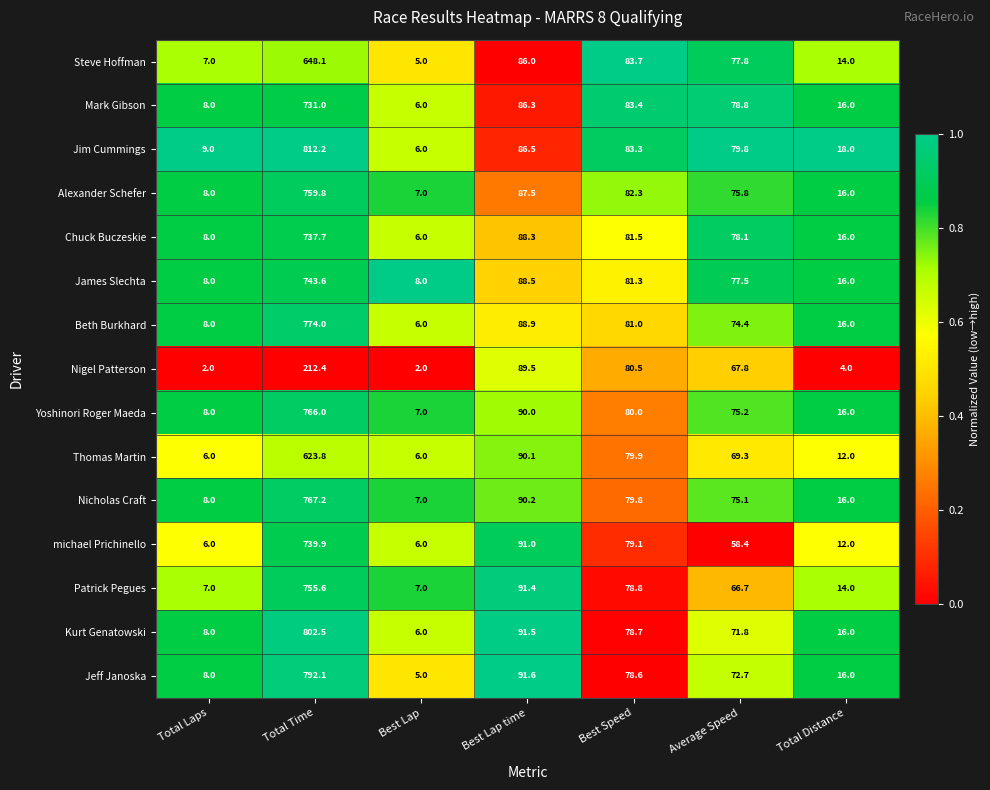

True or false: Yoshinori Roger Maeda has a value of 2.7 at Total Laps.

False